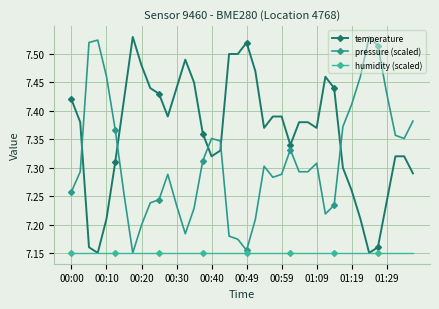

What are all the series names shown in the legend?

temperature, pressure (scaled), humidity (scaled)